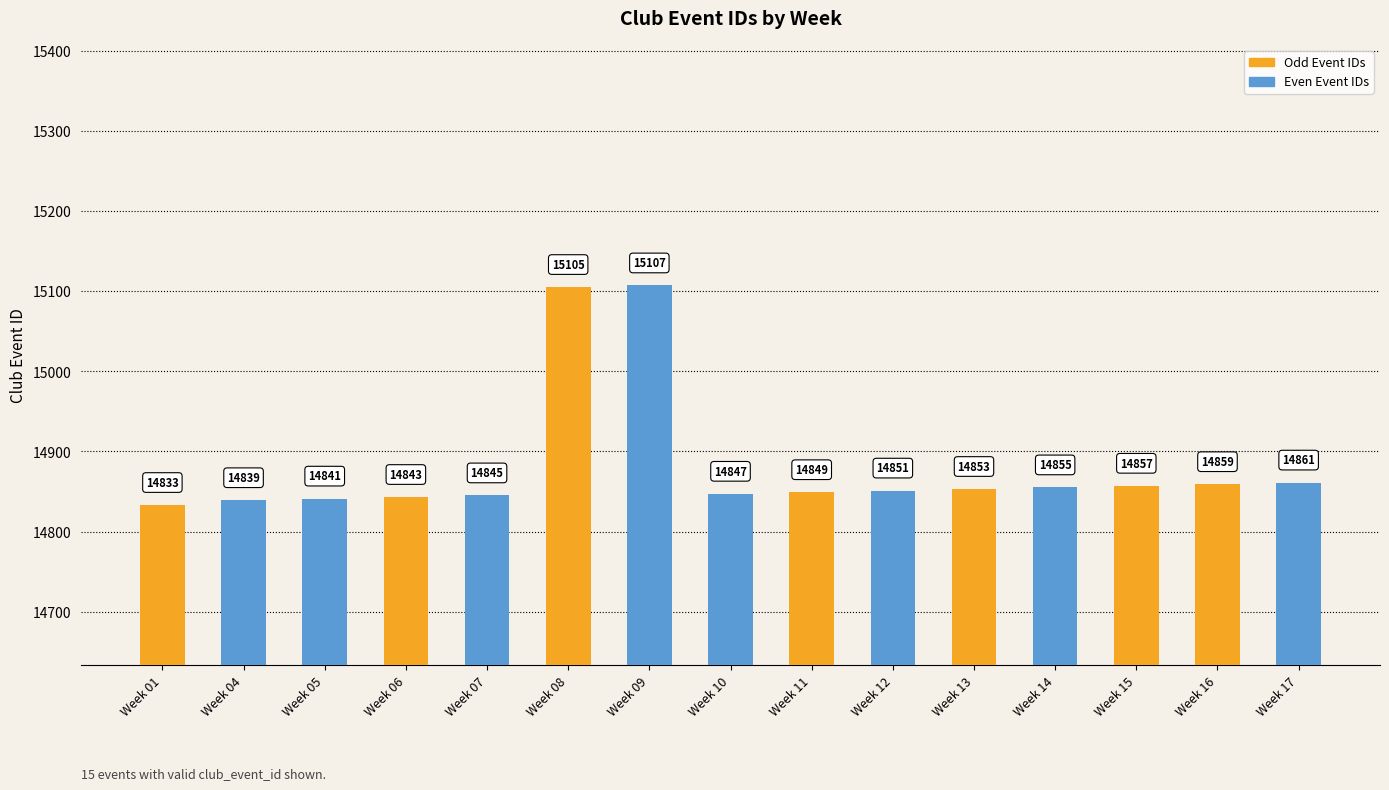

How many values are below 14851?

7